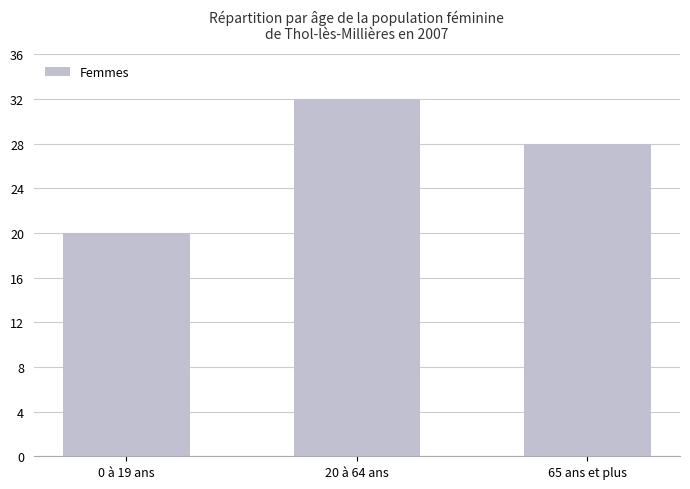

What is the average value?

27